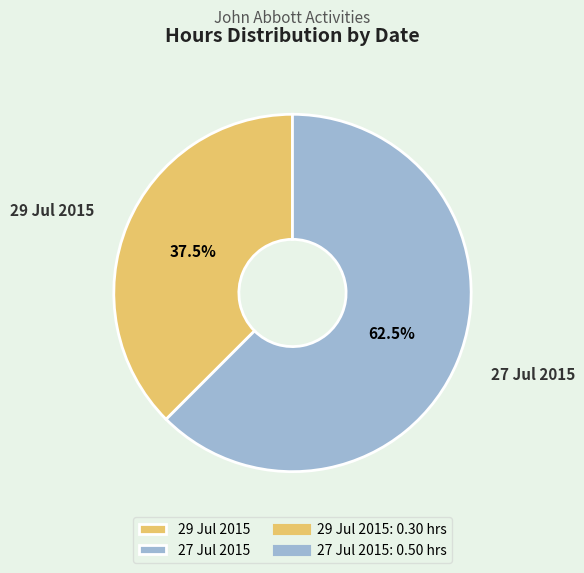

How many slices are in this pie chart?

2